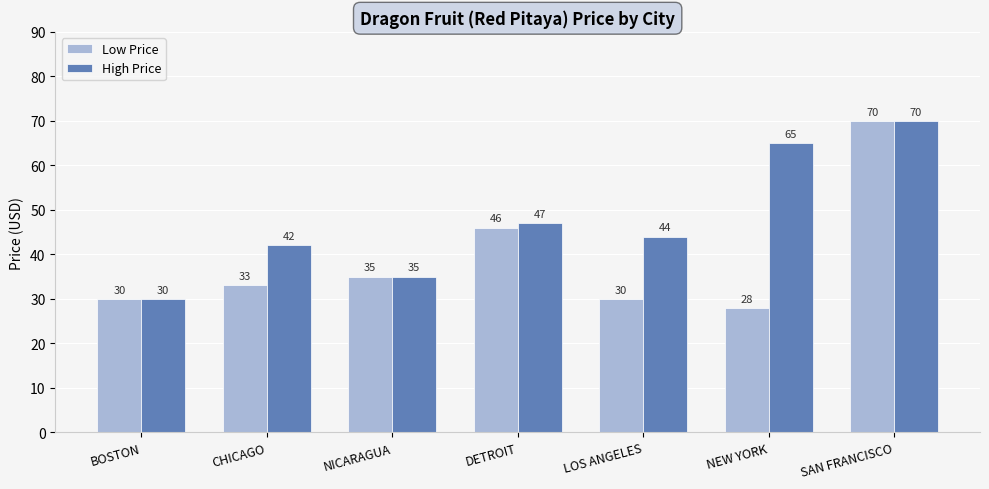

At how many categories does at least one series exceed 53?

2